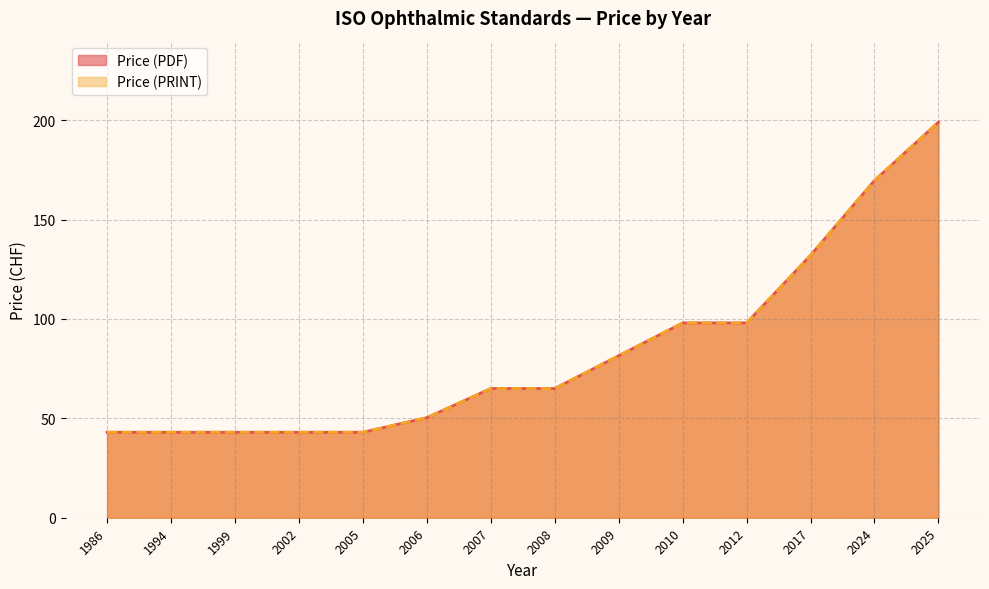

True or false: Price (PDF) and Price (PRINT) intersect in this chart.

False